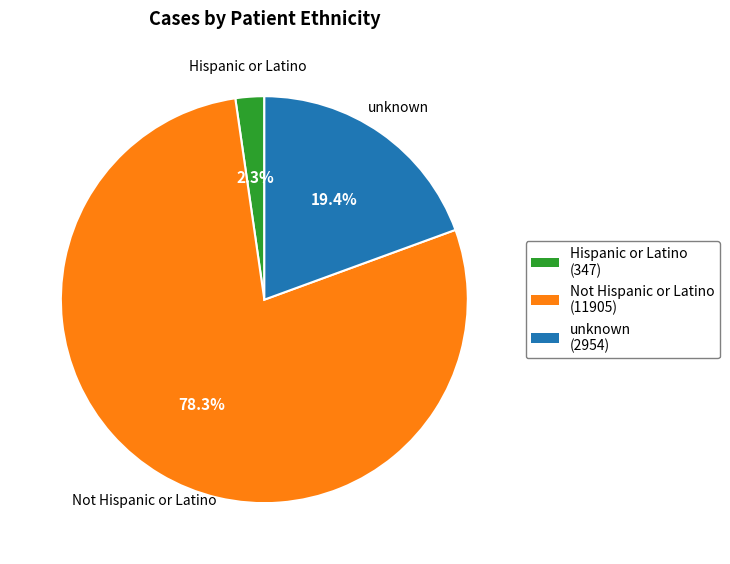

To the nearest percent, what portion does Hispanic or Latino represent?

2%